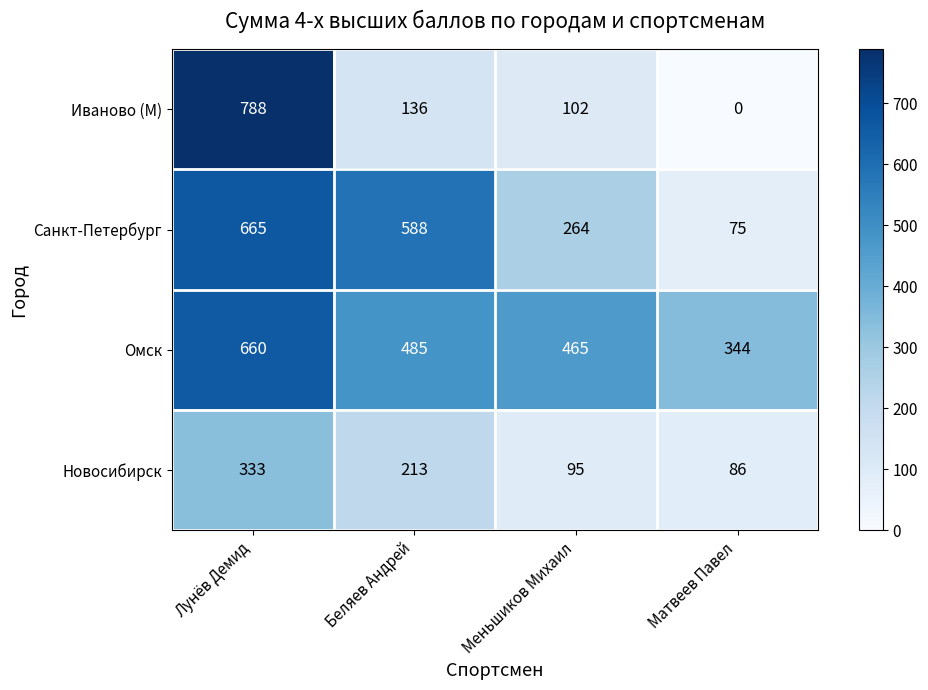

The Иваново (М) series shows 172 at Меньшиков Михаил. True or false?

False